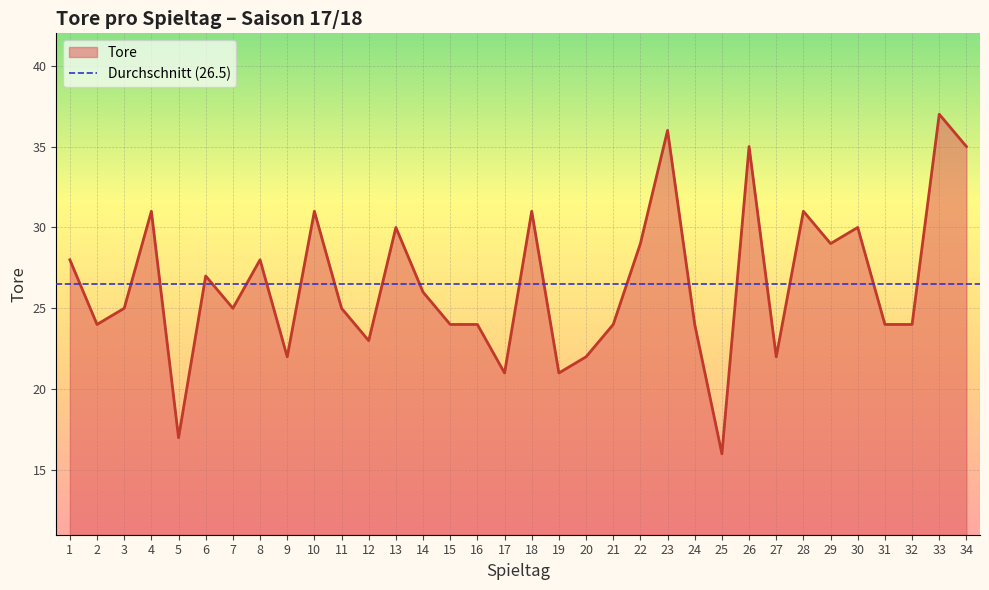

Count the number of data series in this chart.

1